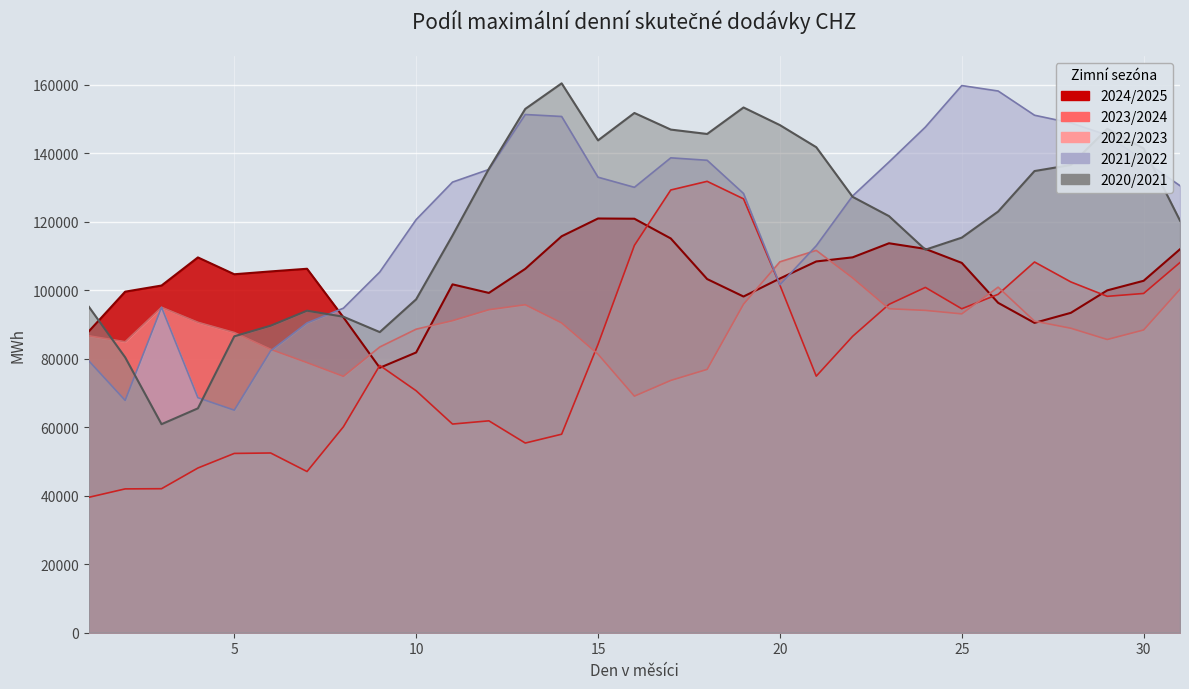

What is the approximate value of 2021/2022 at 5?

64985.6